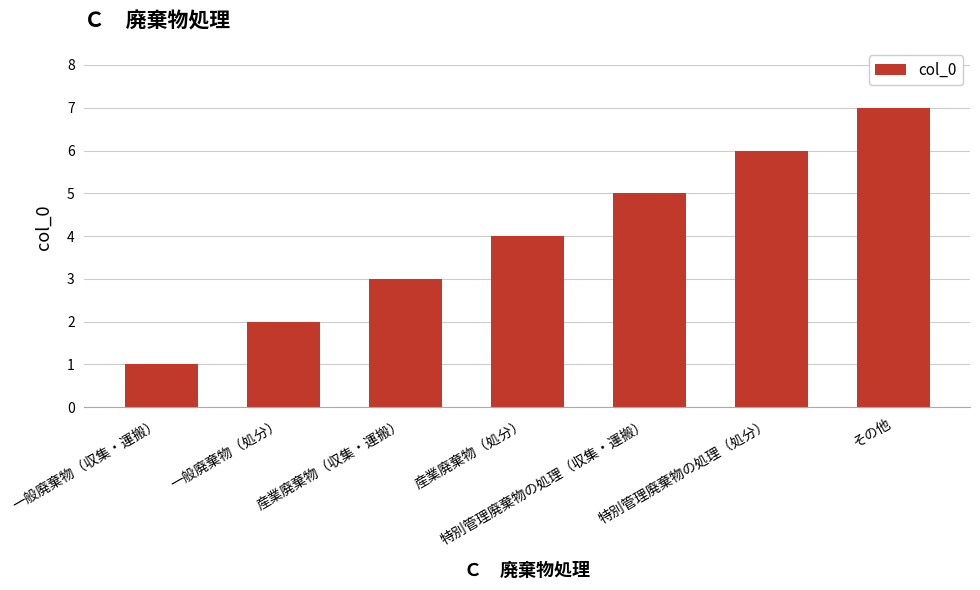

How many series are shown in this chart?

1